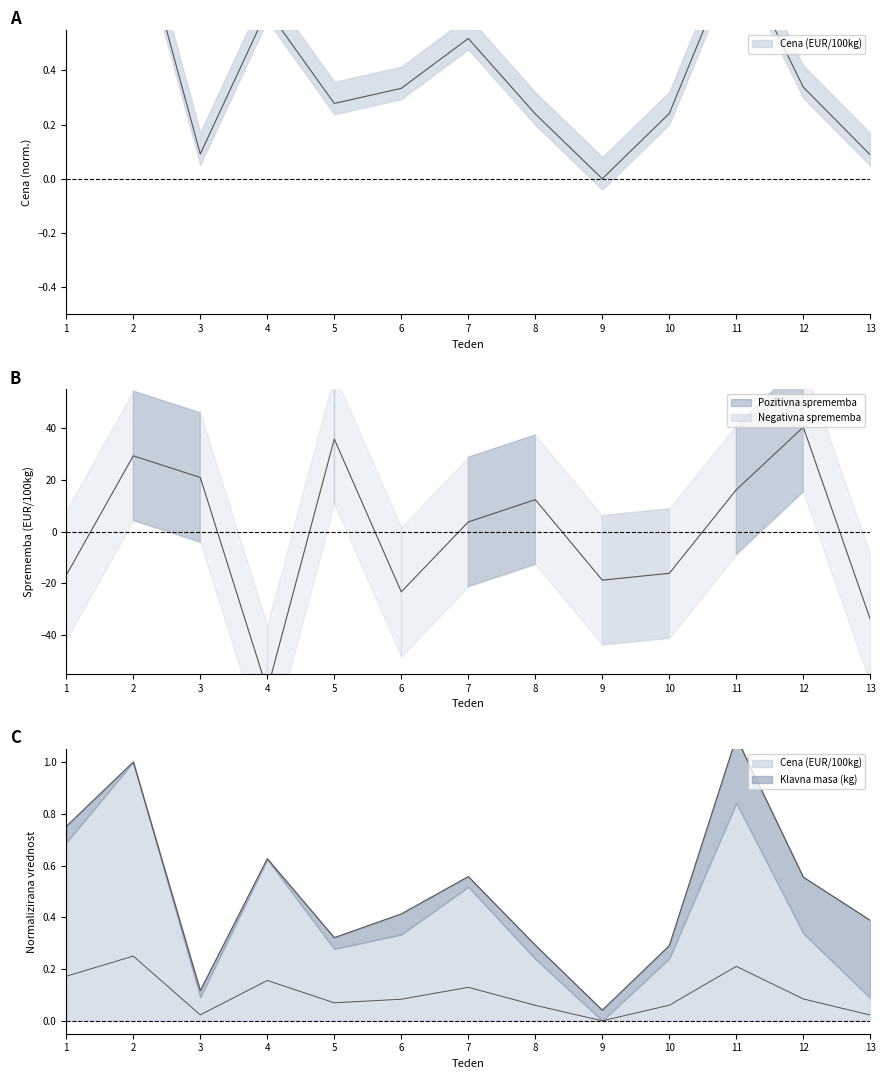

What is the change in value from 10 to 13?

-0.2